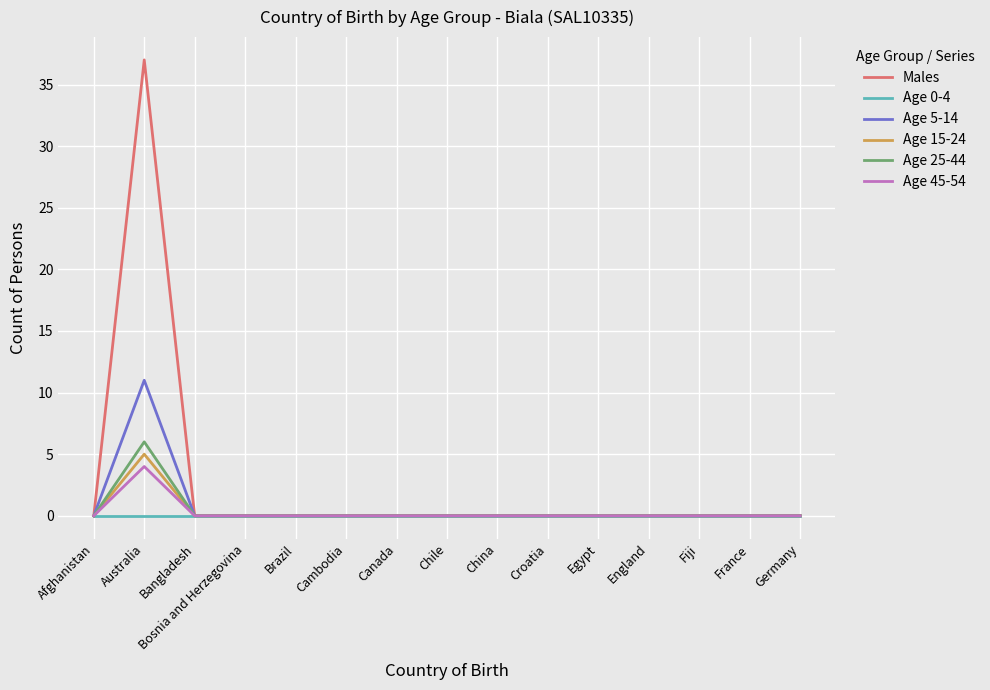

What position from the left is Bangladesh?

3